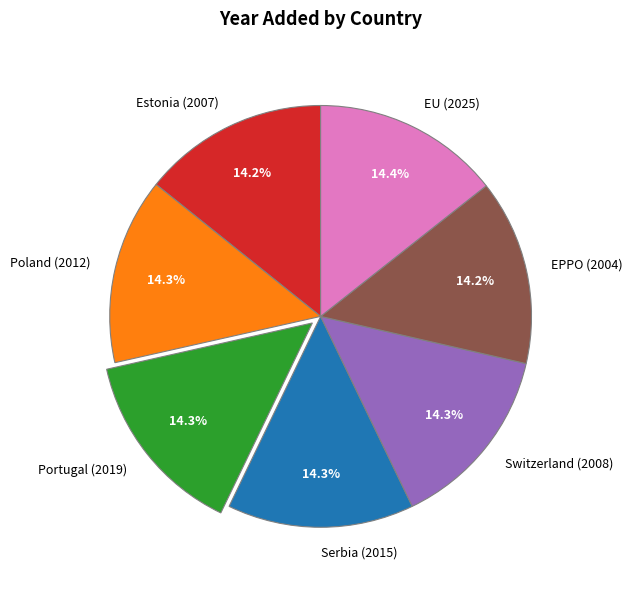

Is it true that Switzerland (2008) is 26% of the pie?

False